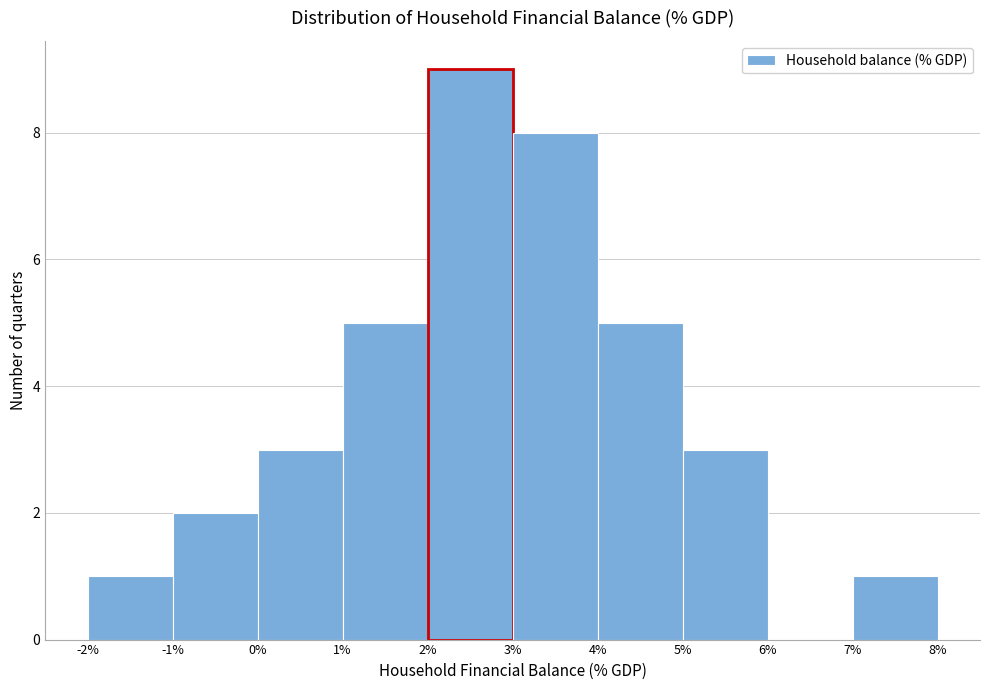

What is the height of the bar covering 3% to 4% on the x-axis? The values are not printed on the chart, so give them approximately, as read against the axis.

8